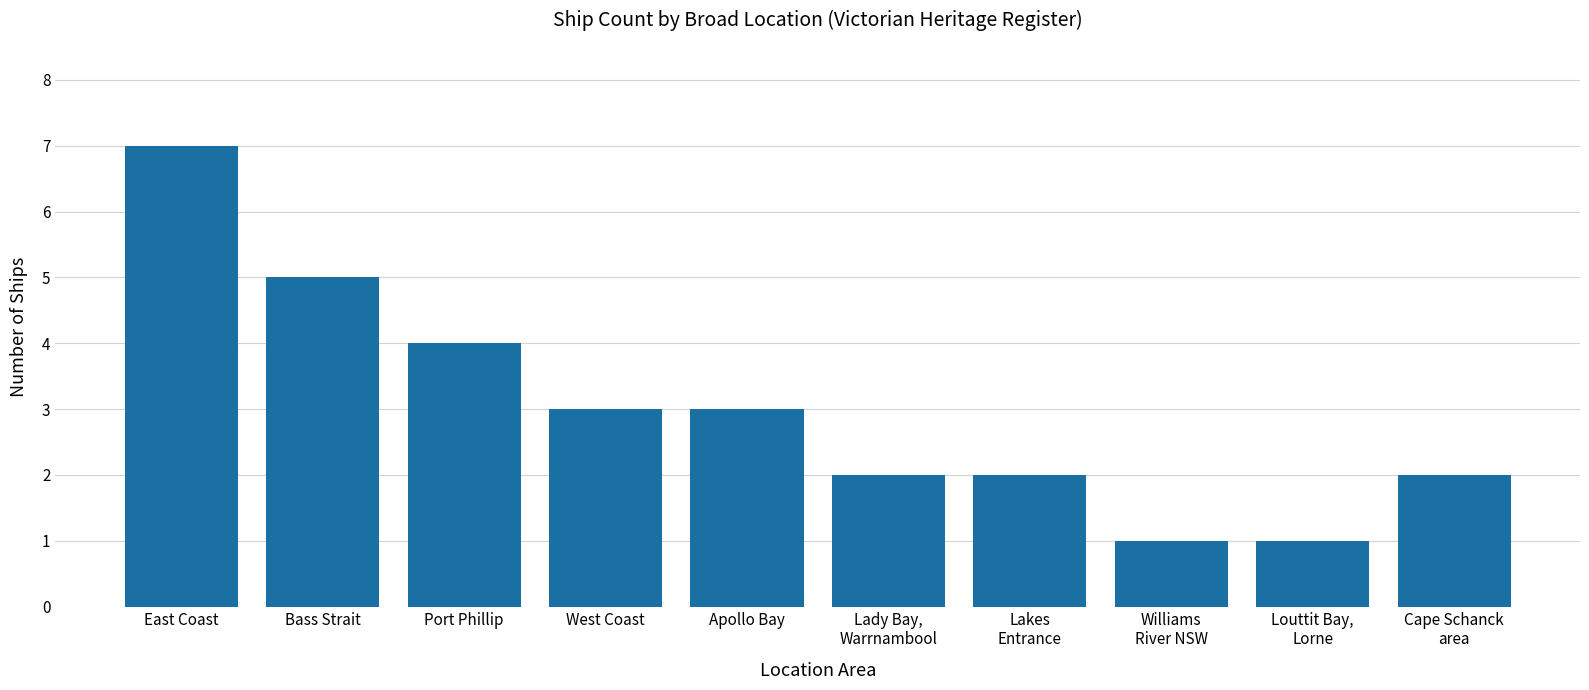

What is the label of the 4th bar from the left?

West Coast